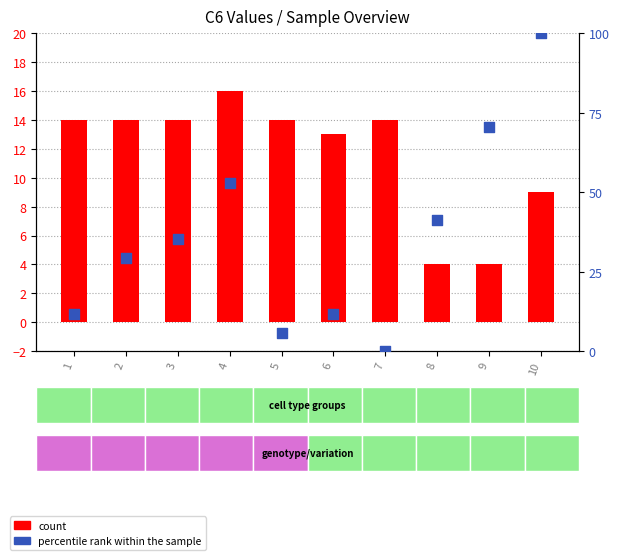

Is the value of percentile rank within the sample at 1 greater than the value of count at 3?

No